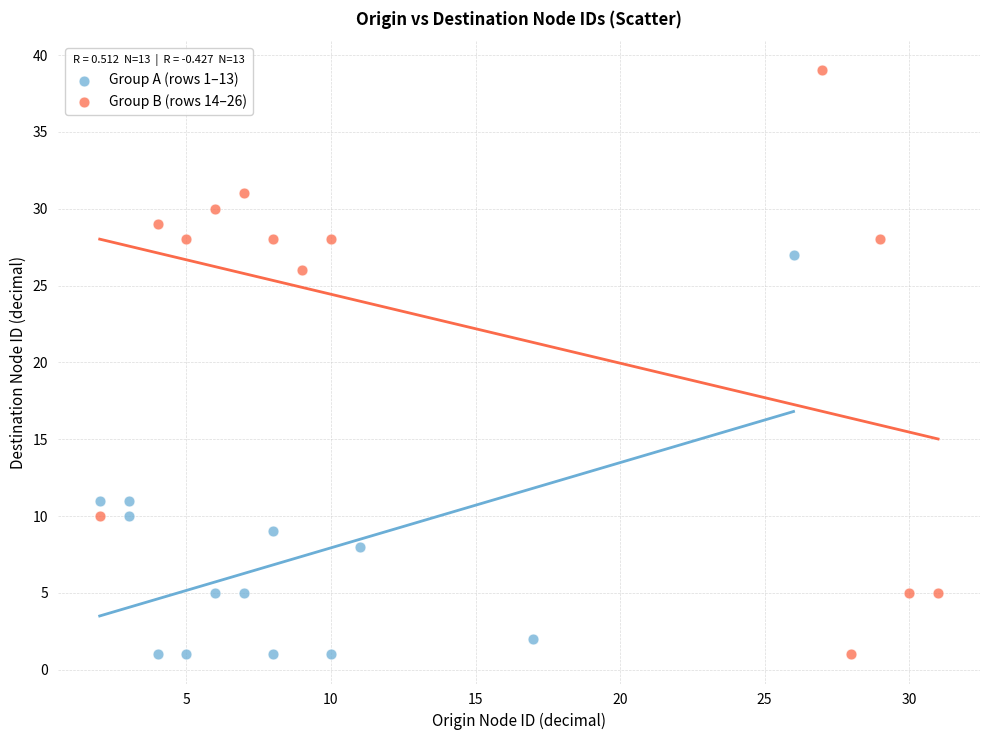

Which series has the widest spread of Y values?

Group B (rows 14–26)